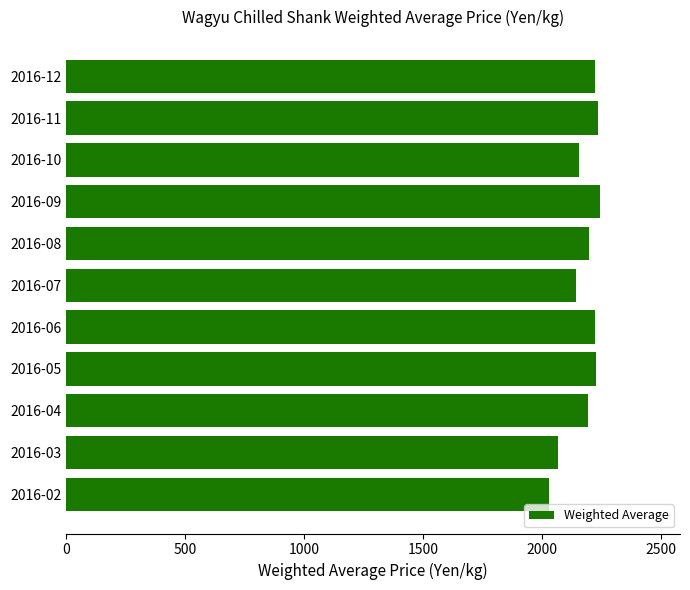

What is the smallest value displayed?

2029.5